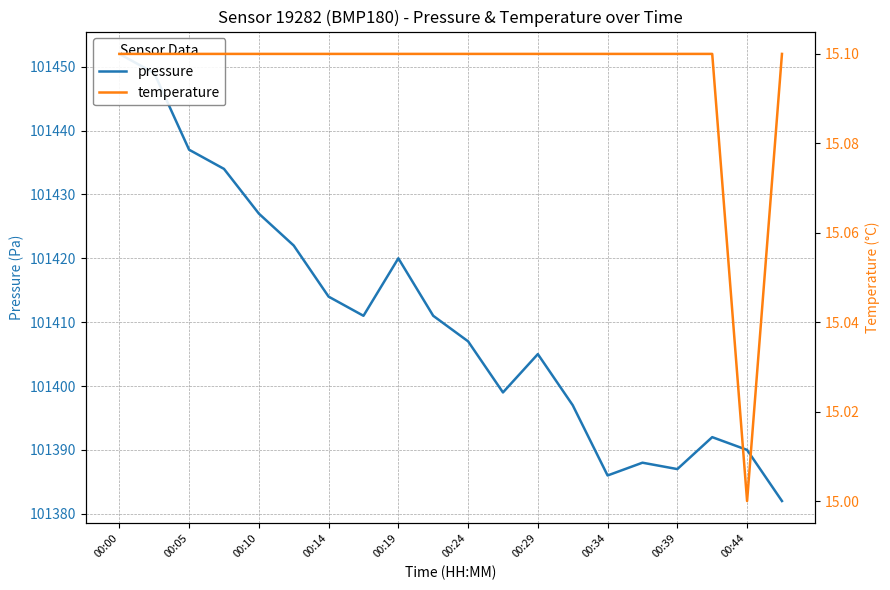

Is it true that pressure equals 101390.0 at 00:44?

True